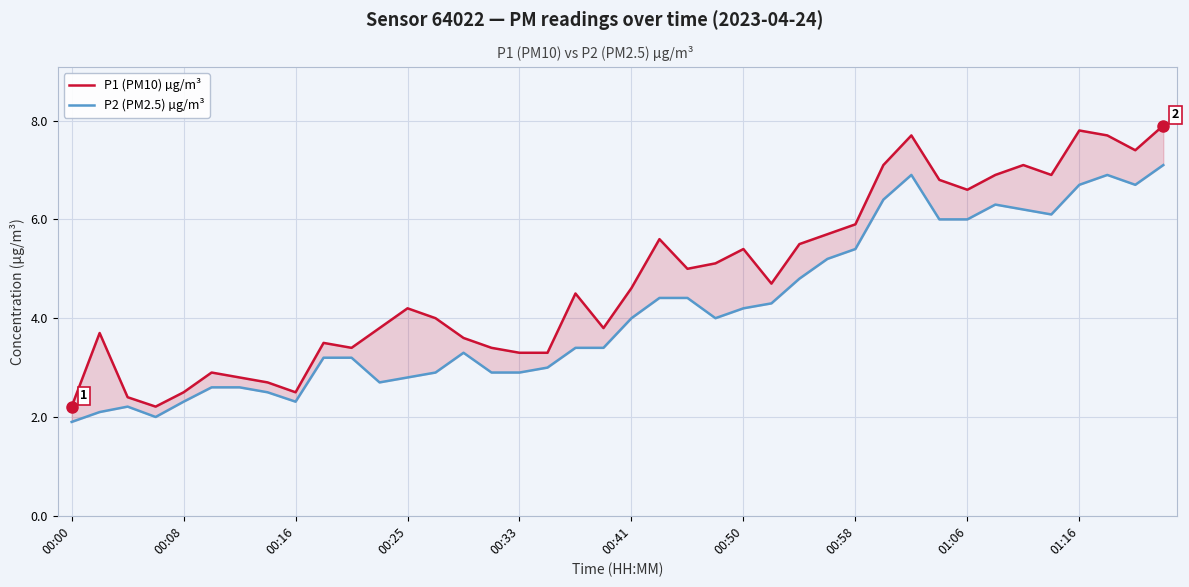

List the series in order of their peak value, highest first.

P1 (PM10) µg/m³, P2 (PM2.5) µg/m³